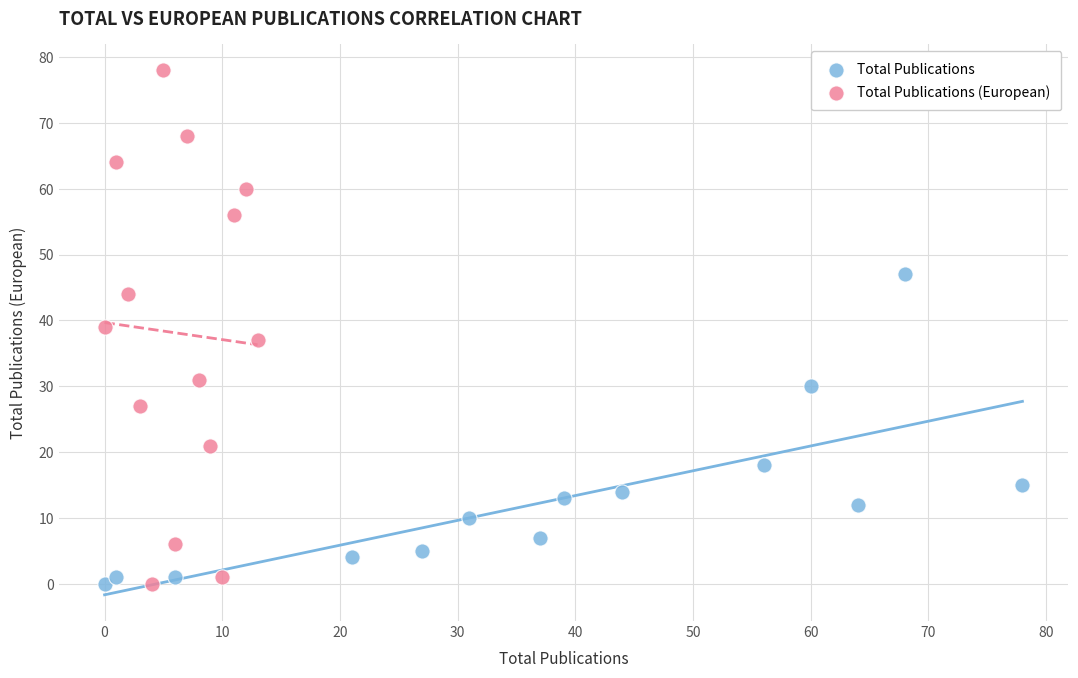

Which series reaches the maximum Y coordinate?

Total Publications (European)